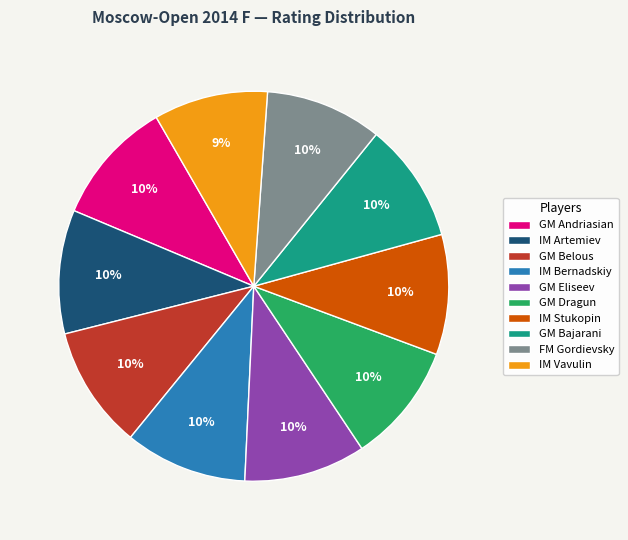

Does any single category account for the majority?

No